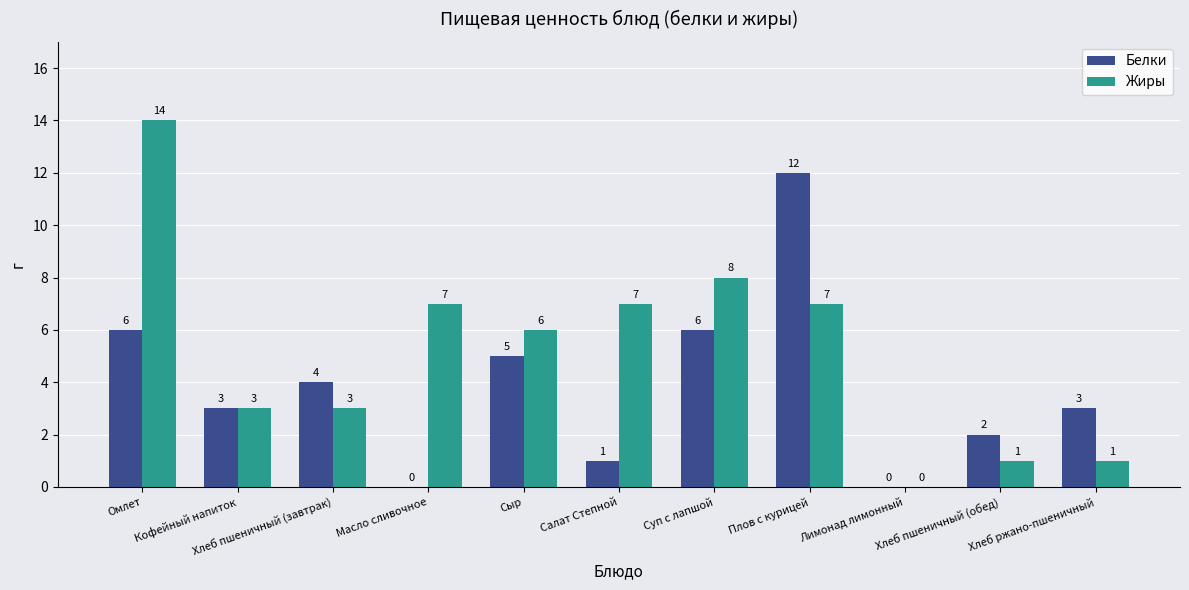

Reading left to right, what are all the values shown in this chart?

Белки: 6	3	4	0	5	1	6	12	0	2	3
Жиры: 14	3	3	7	6	7	8	7	0	1	1